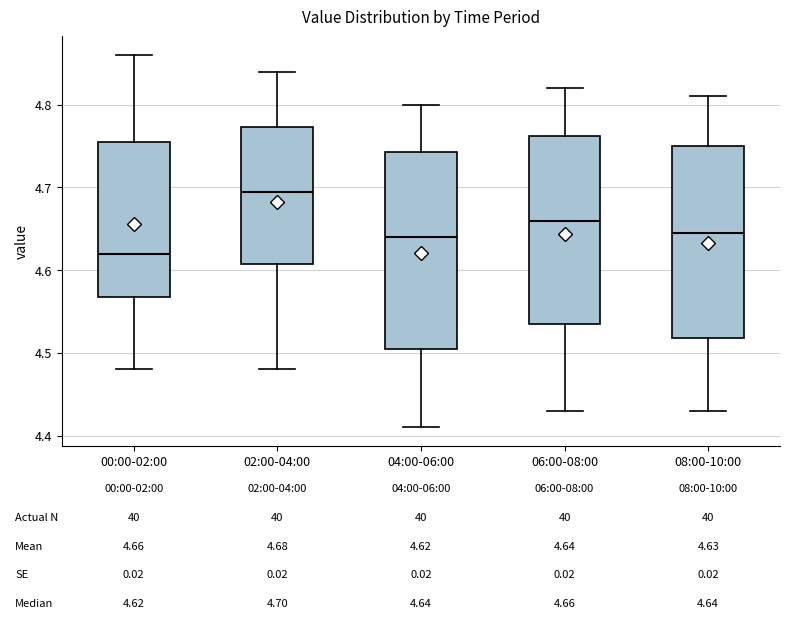

Which box's median line is the highest?

02:00-04:00